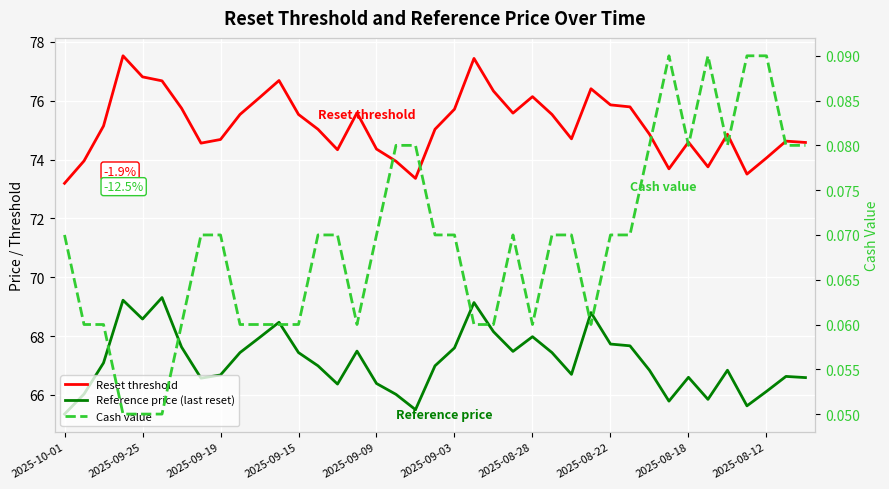

Is it true that Cash value equals 0.1 at 11?

True